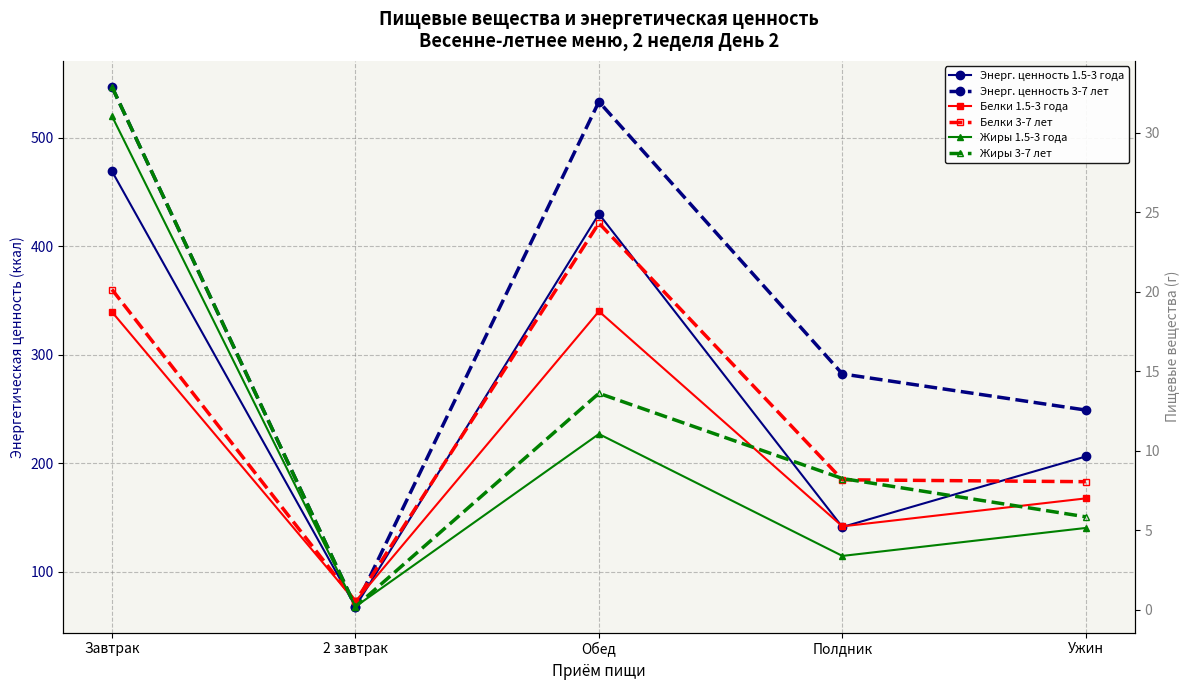

The value of Жиры 3-7 лет at Обед is 22.3. True or false?

False